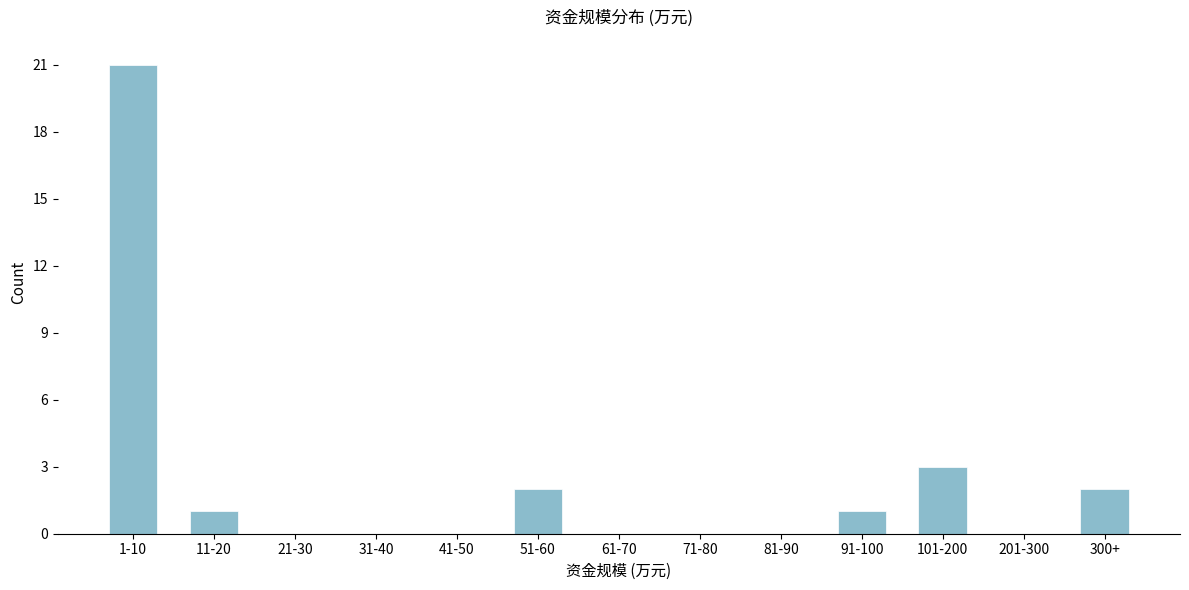

Reading left to right, extract all data points from this chart.

1-10=21	11-20=1	21-30=0	31-40=0	41-50=0	51-60=2	61-70=0	71-80=0	81-90=0	91-100=1	101-200=3	201-300=0	300+=2